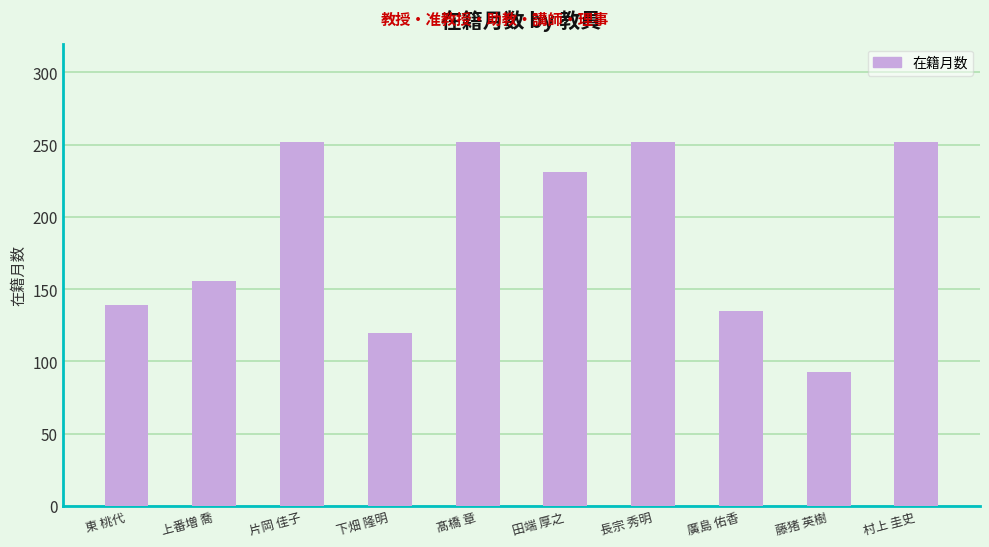

What is the sum of all values?

1882